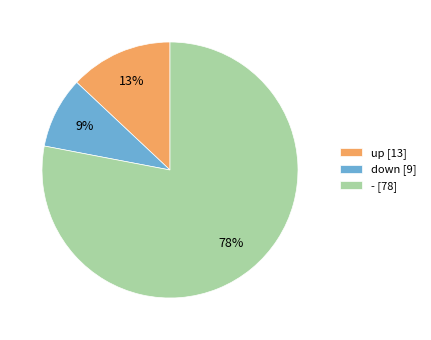

To the nearest percent, what is the difference between the largest and smallest slice percentages?

69%